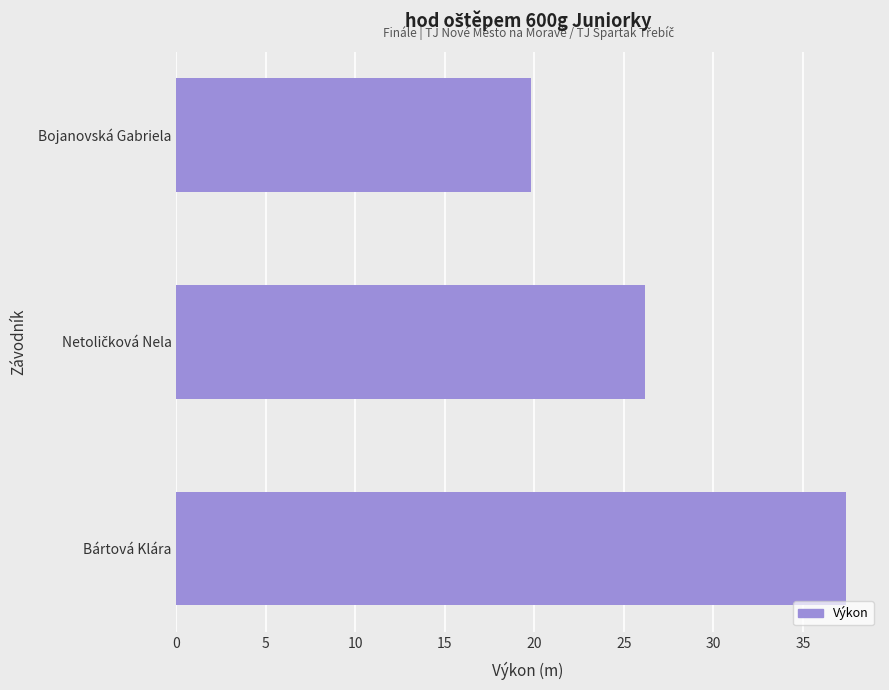

What is the difference between the values at Bojanovská Gabriela and Bártová Klára?

17.6